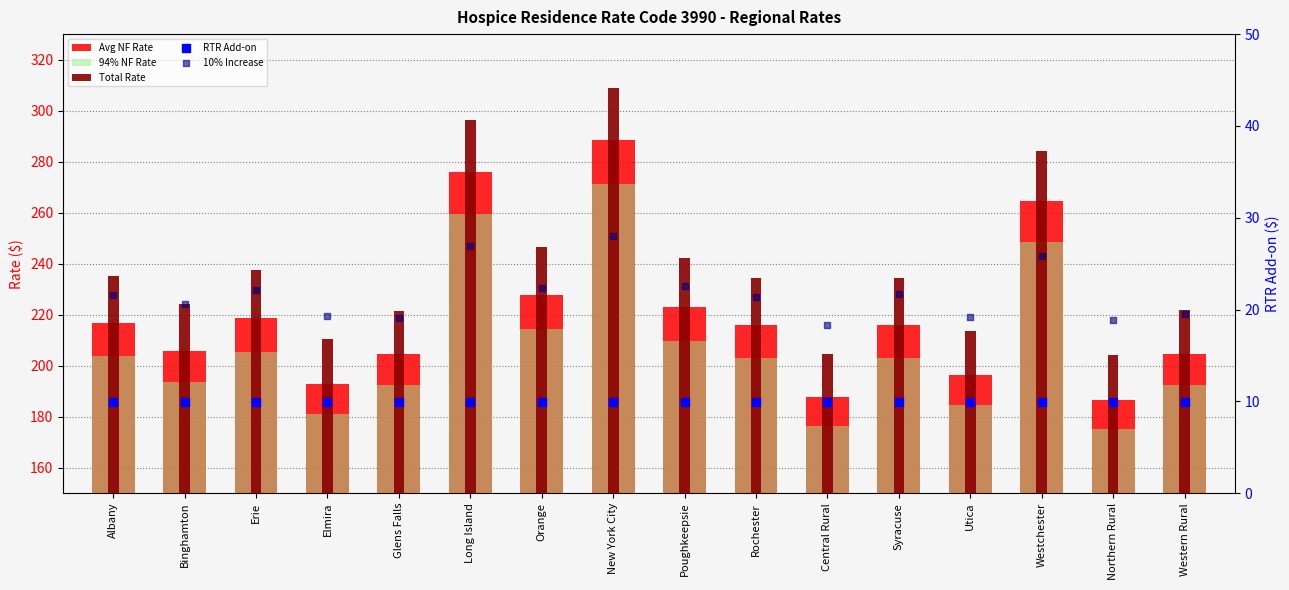

Which series reaches the minimum Y coordinate?

RTR Add-on